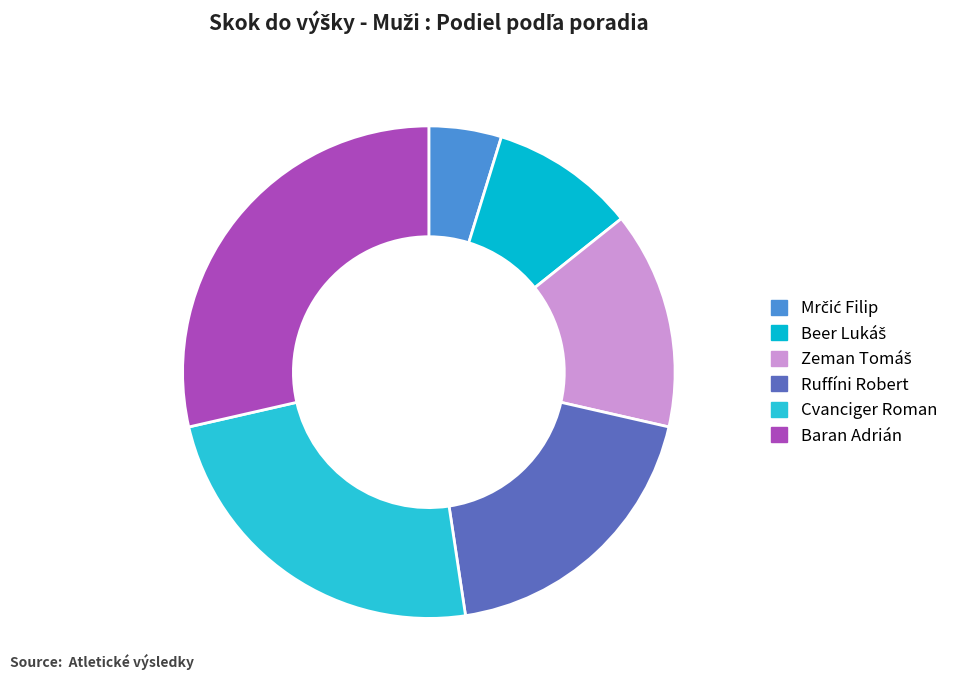

To the nearest percent, what portion does Baran Adrián represent?

29%